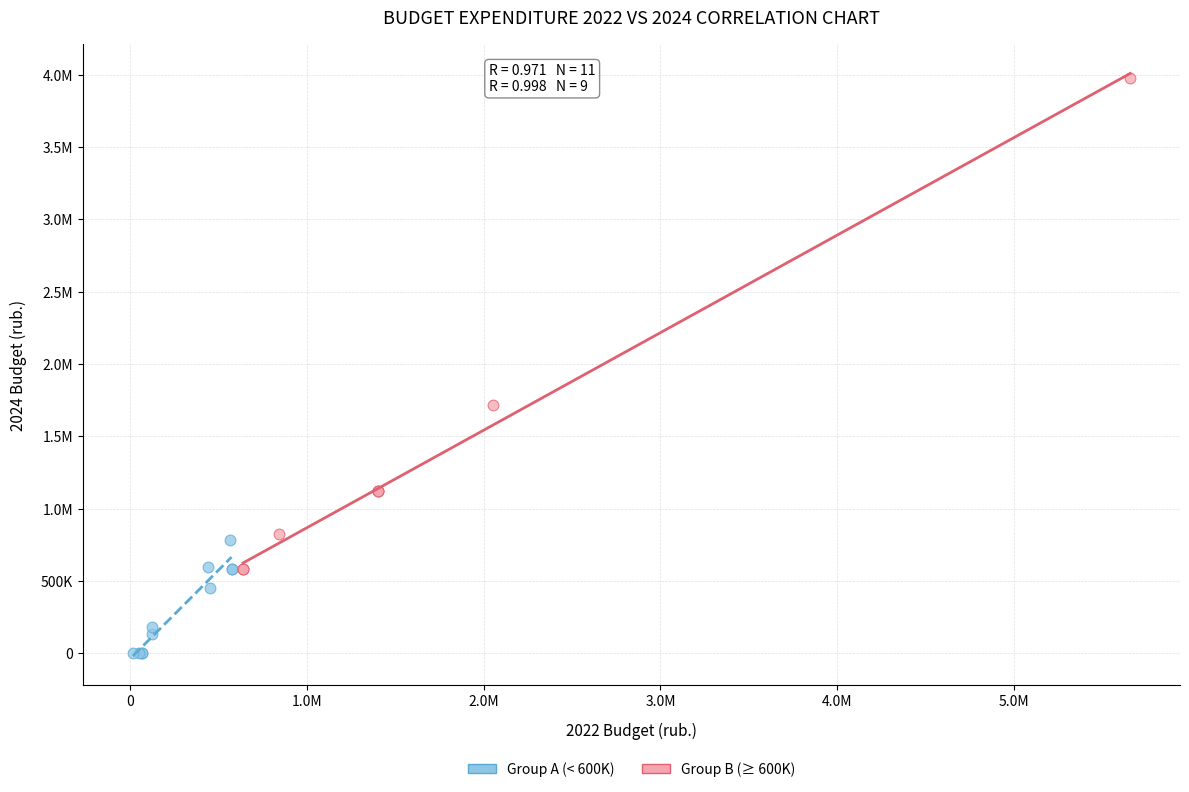

What are all the series names shown in the legend?

Group A (< 600K), Group B (≥ 600K)